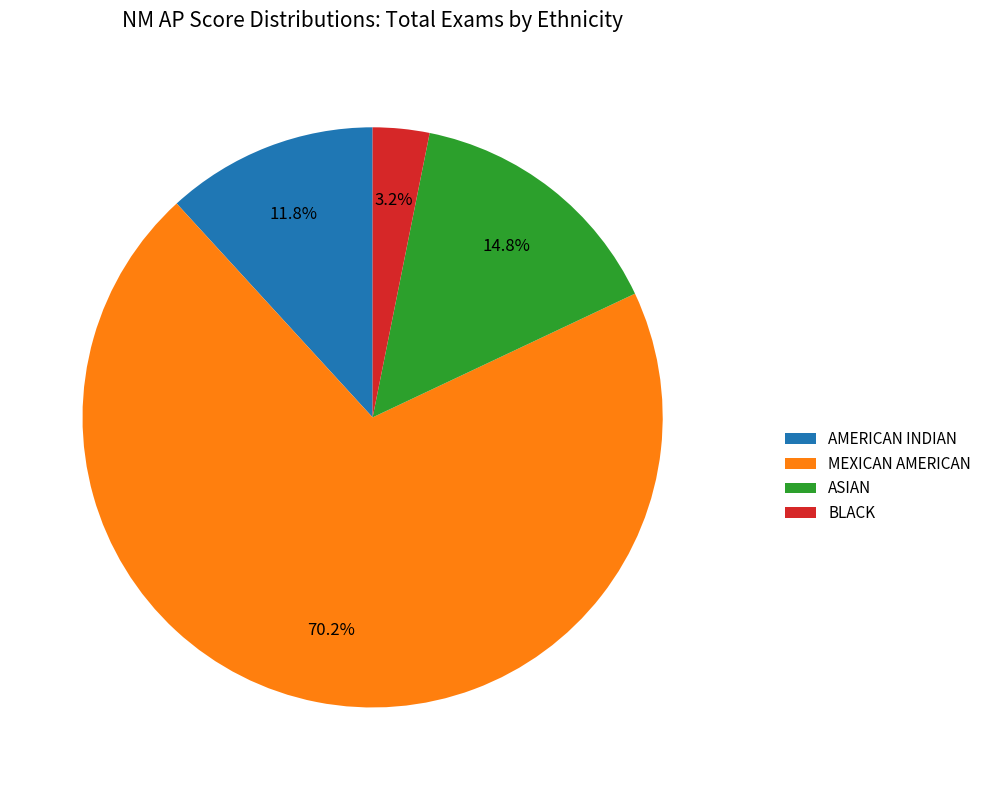

Does ASIAN represent more than half of the total?

No